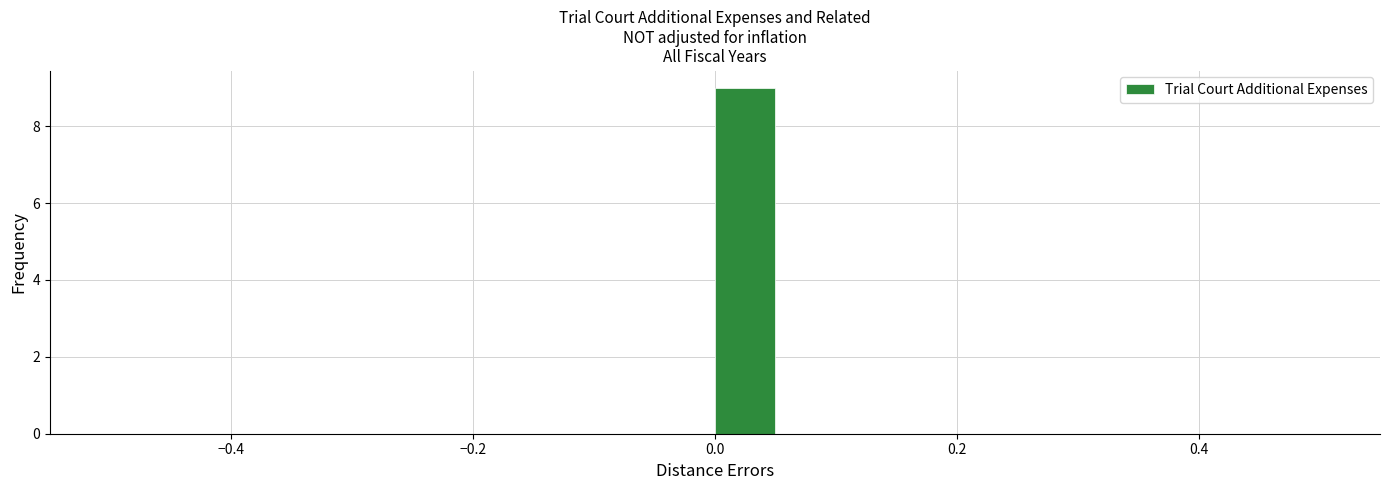

Around what value on the x-axis is the tallest bar? Give the approximate position of its centre, as read against the axis.

0.02